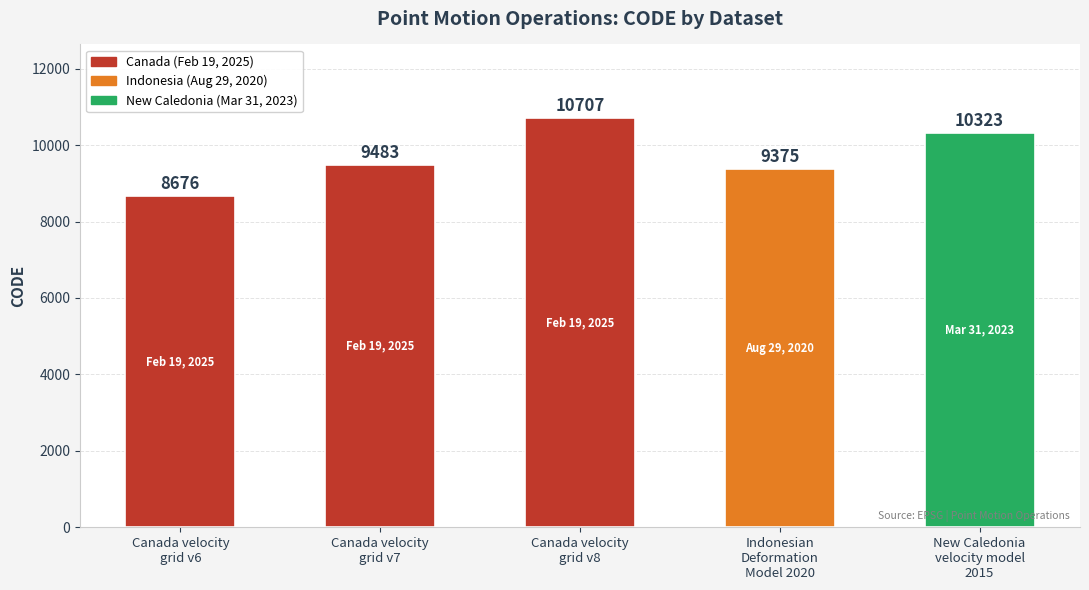

Read the value at New Caledonia
velocity model
2015.

10323